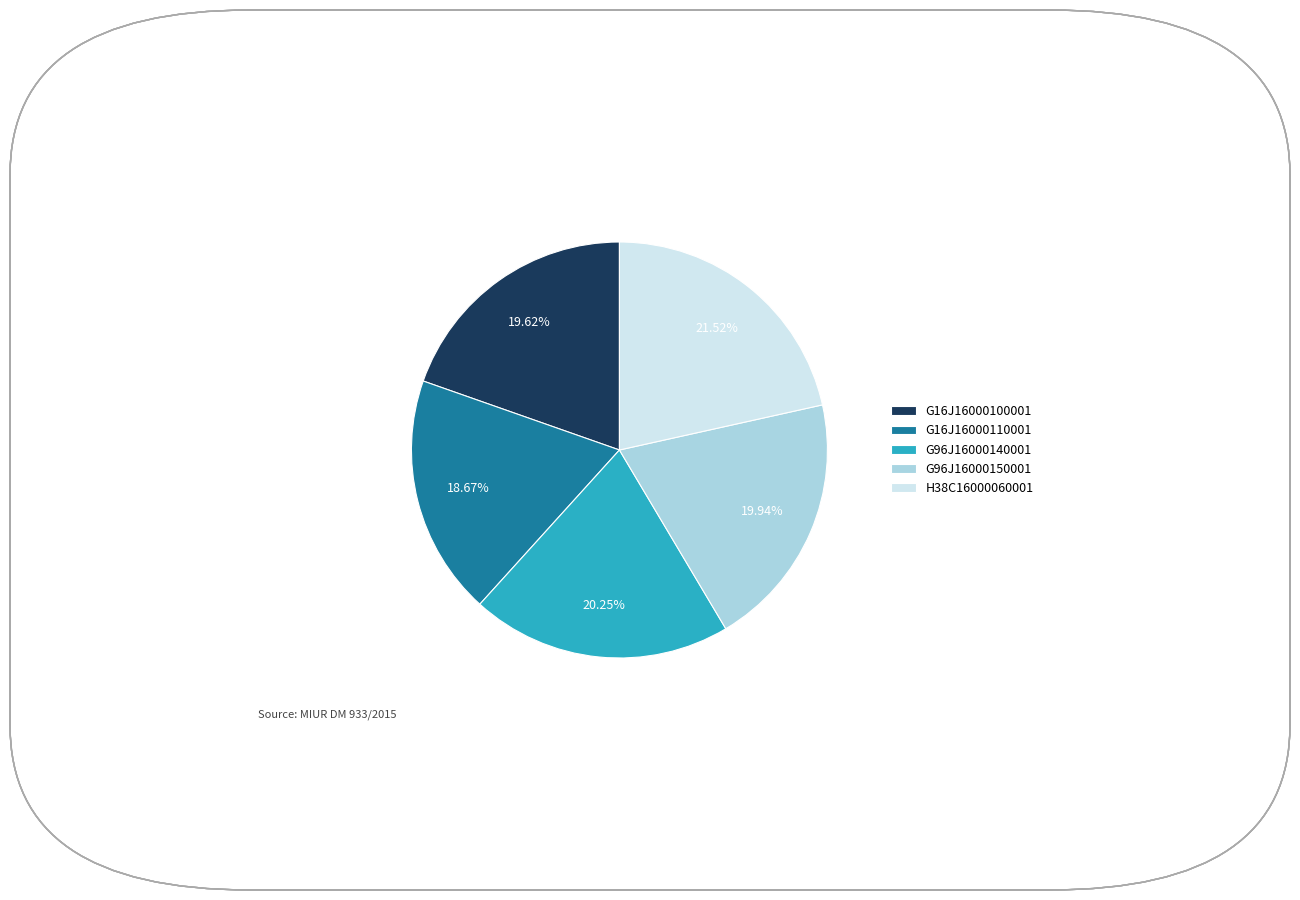

What is the total percentage of G96J16000140001 and H38C16000060001?

41.8%